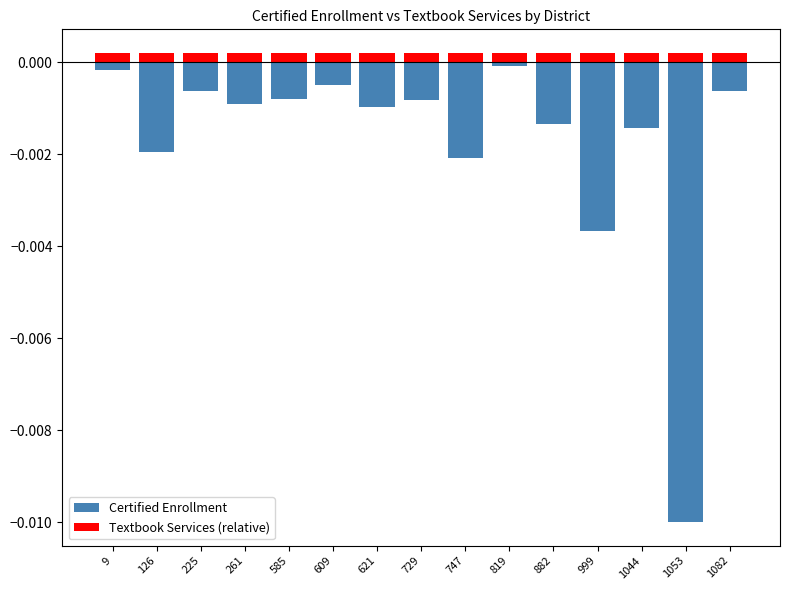

Where is Textbook Services (relative) nearest to the value 0?

882